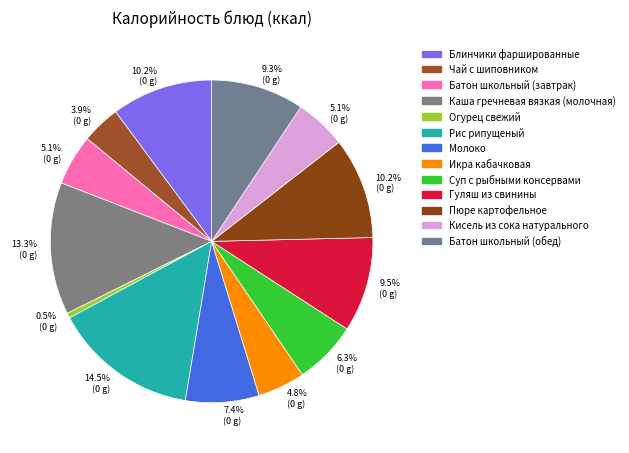

What is the change in value from Блинчики фаршированные to Огурец свежий?

-152